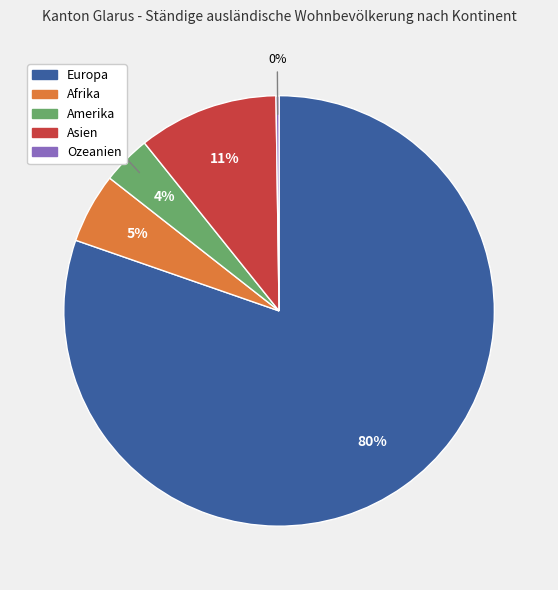

Is it true that Asien is 21% of the pie?

False